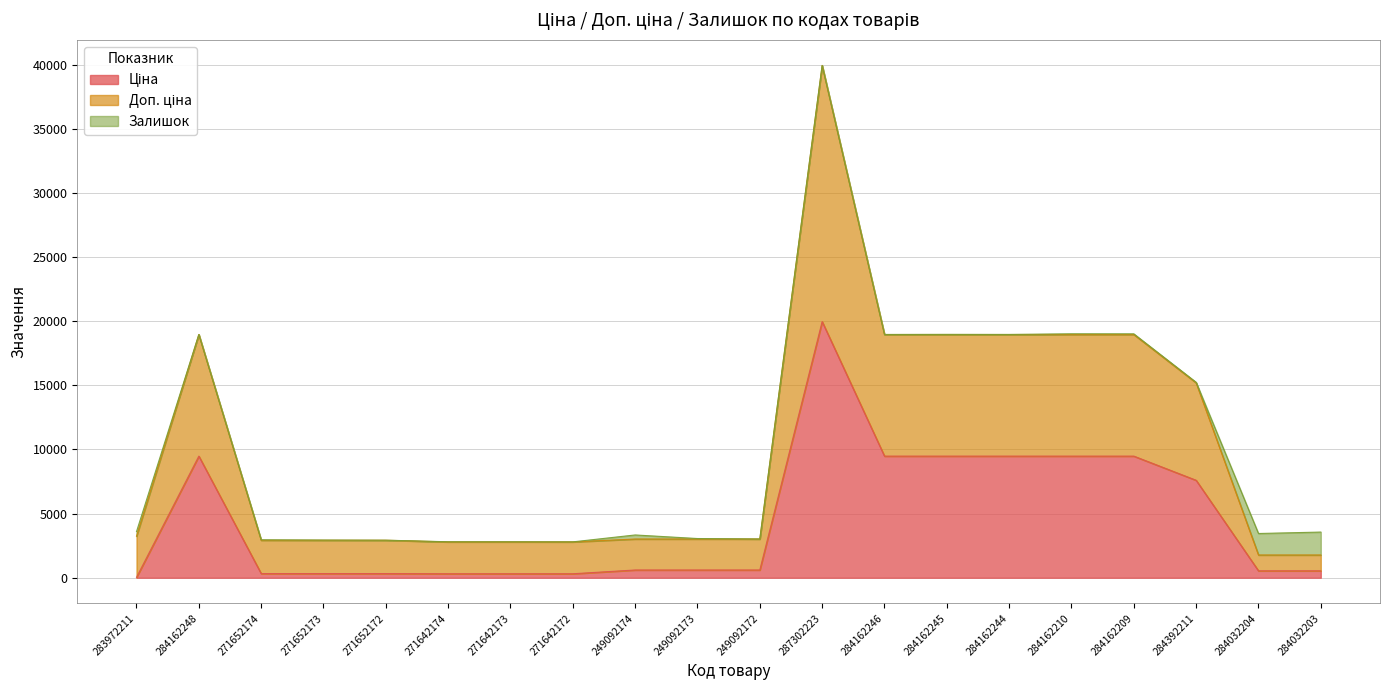

What is the total value across all series at 284162246?

18960.1